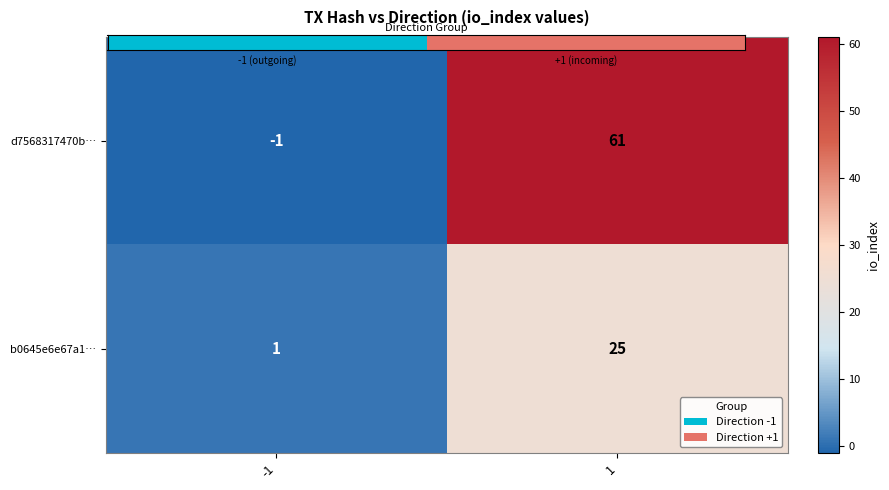

What is the sum of the b0645e6e67a1… values at 1 and -1?

26